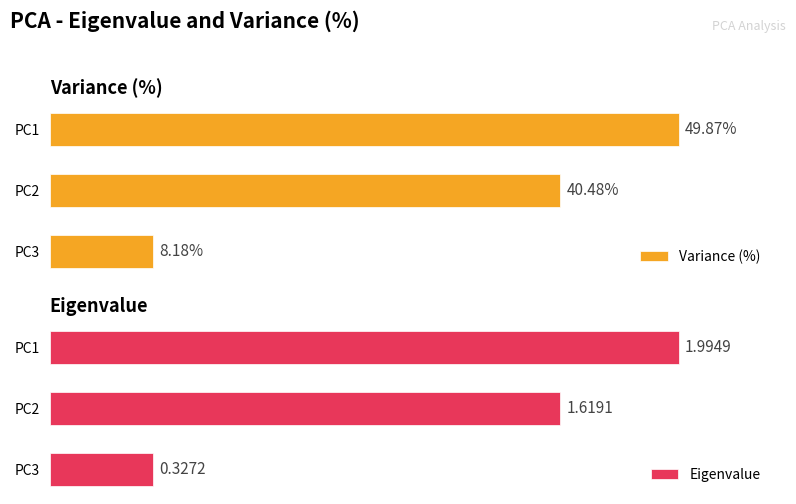

What is the value of the Eigenvalue bar at the 2nd from the left?

1.6